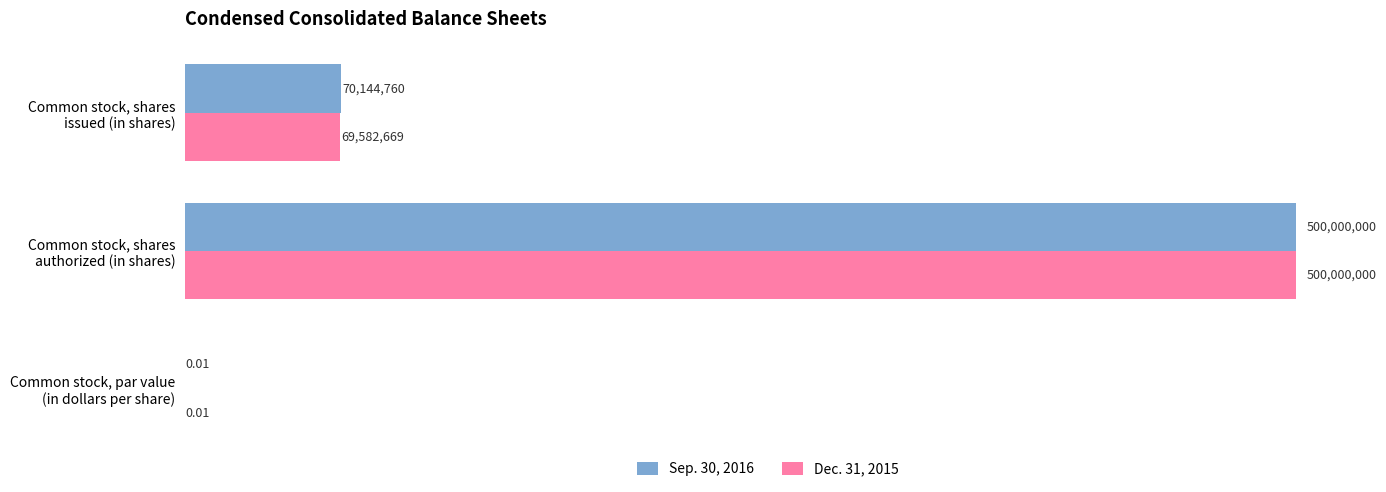

What are all the series names shown in the legend?

Sep. 30, 2016, Dec. 31, 2015